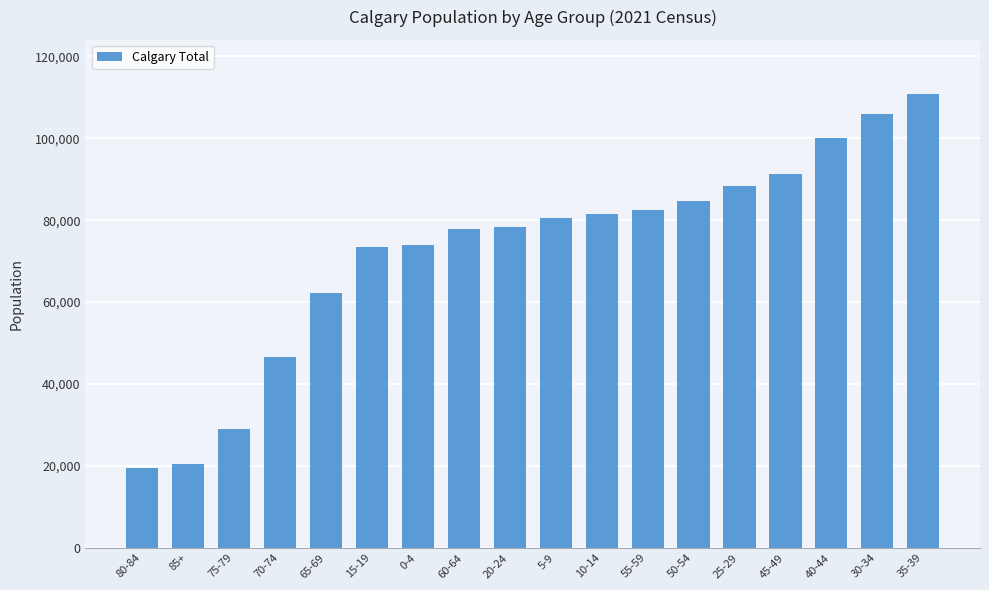

Count the number of categories in the chart.

18